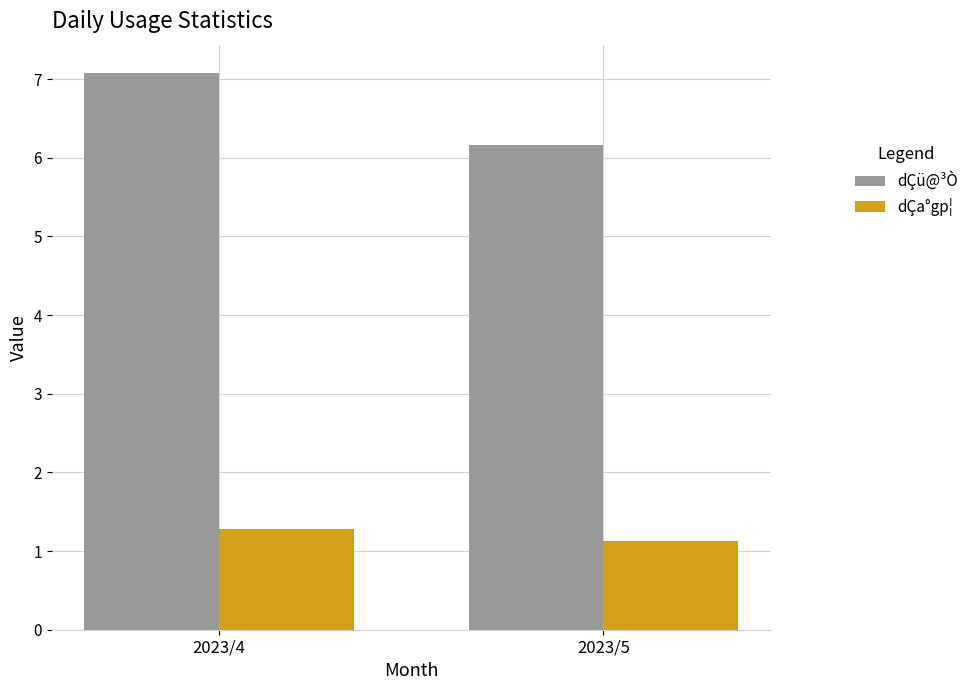

How many groups of bars are there?

2